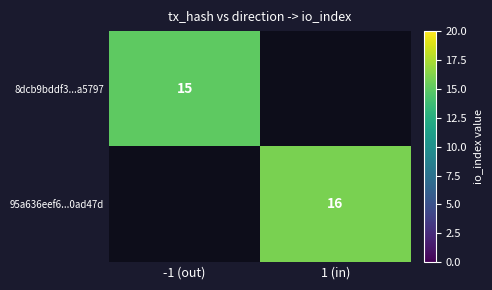

True or false: 8dcb9bddf3...a5797 has a value of 4 at -1 (out).

False